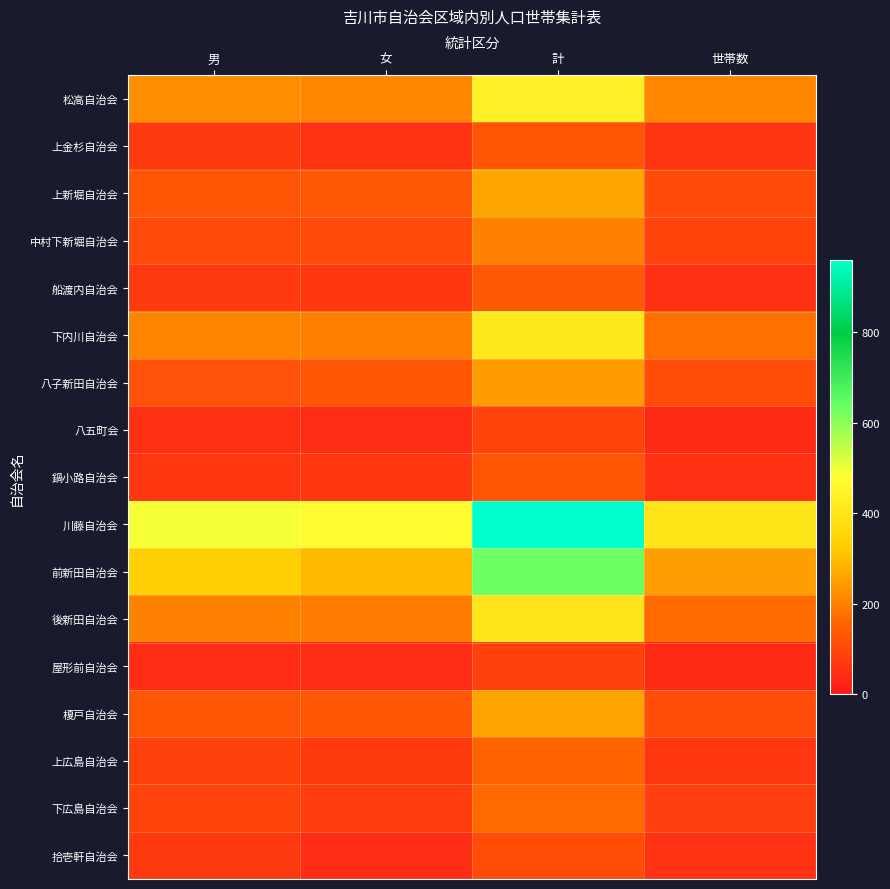

Which has a higher value, 計 or 女?

計